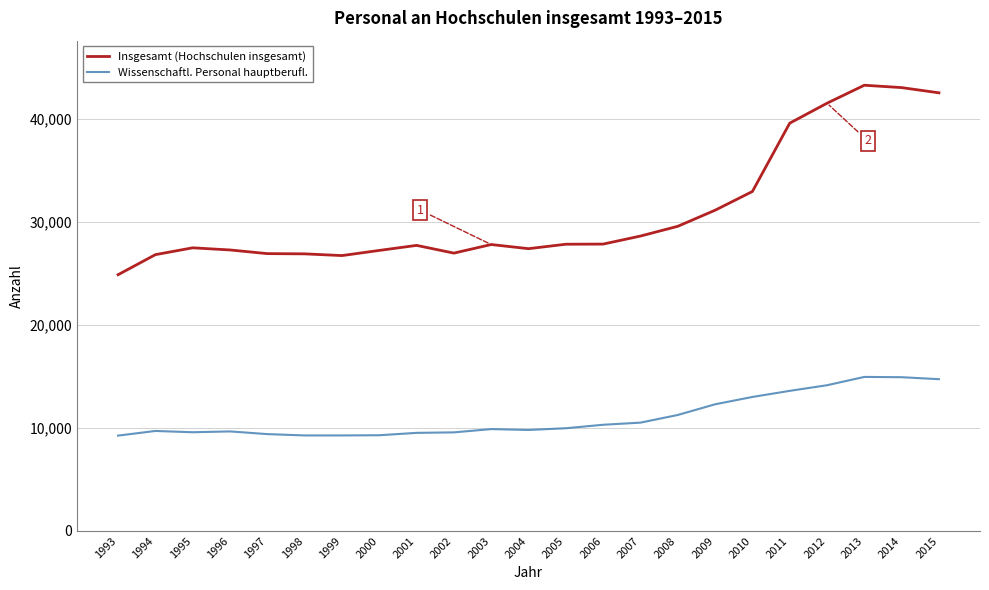

What is the total value across all series at 1994?

36498